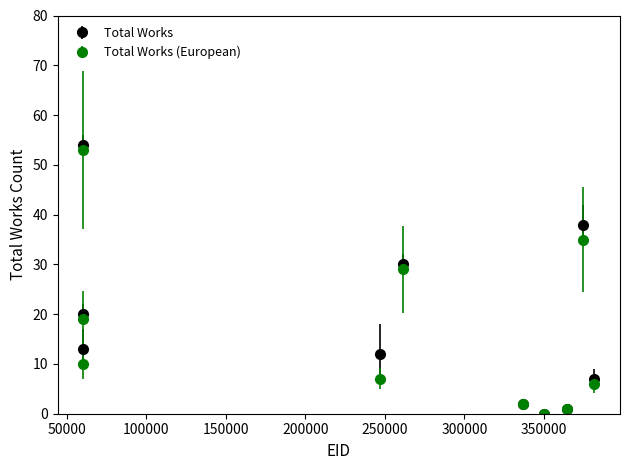

Which series has the largest range (max minus min)?

Total Works